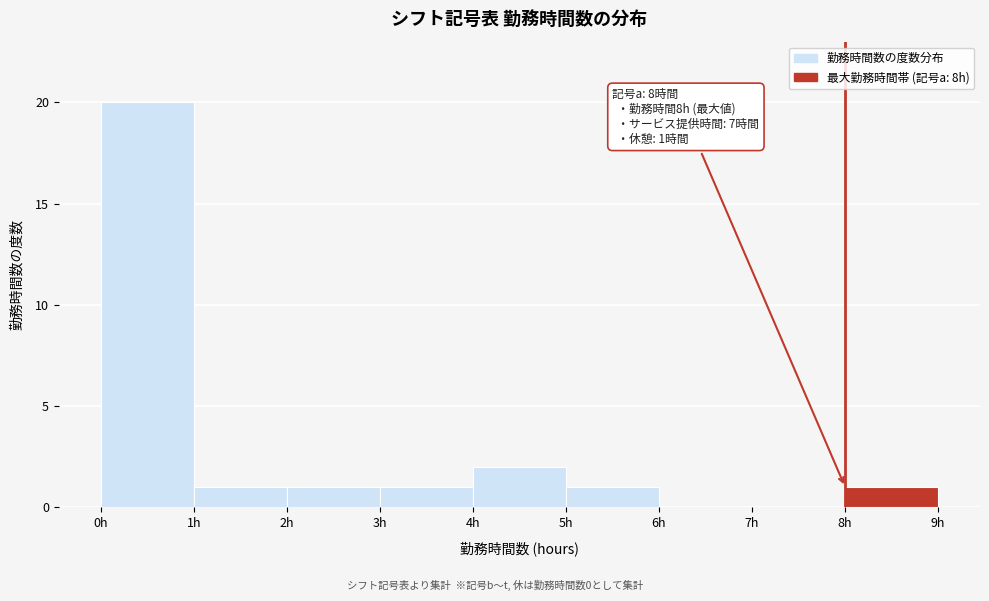

Which range on the x-axis has the tallest bar?

0 to 1